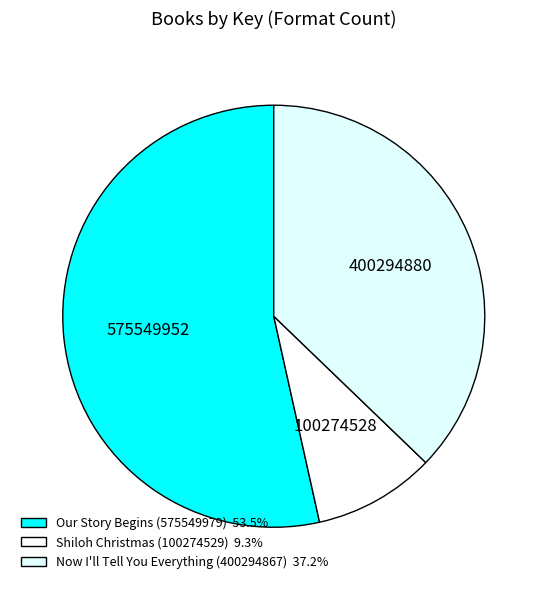

Which category accounts for the majority?

Our Story Begins (575549979)